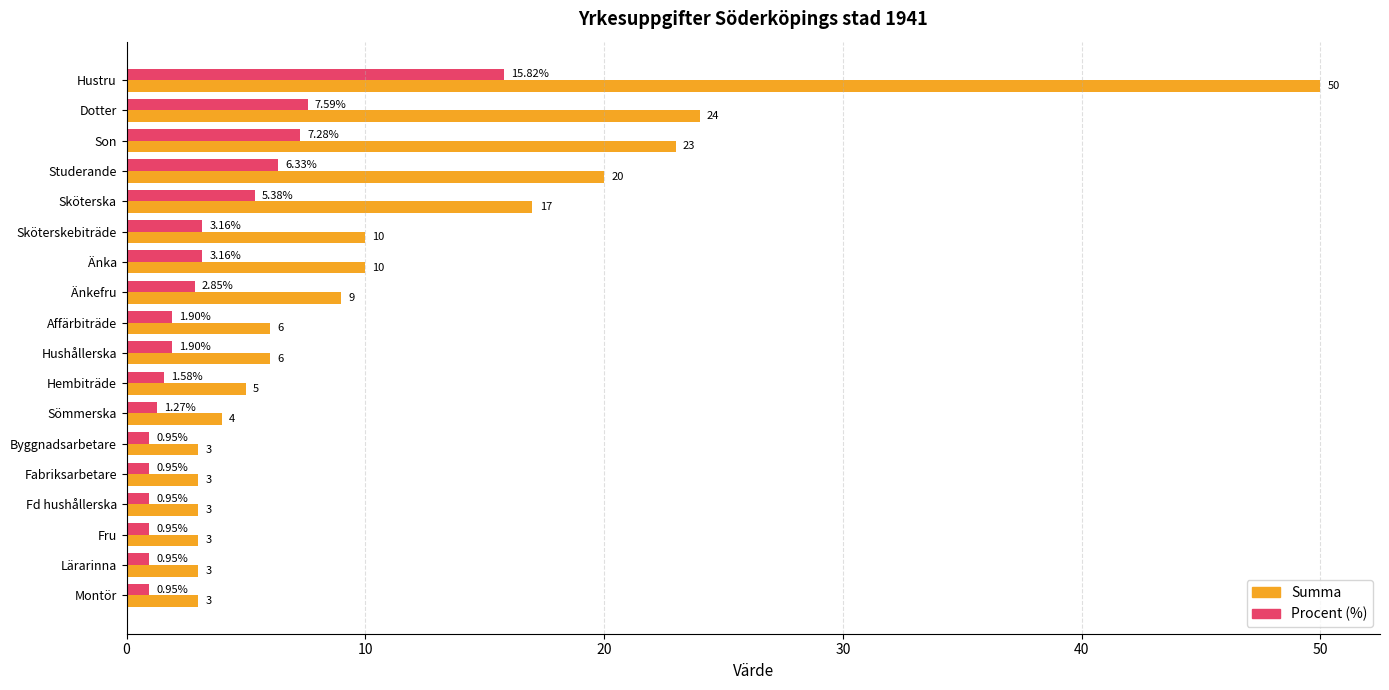

List the series in order of their peak value, lowest first.

Procent (%), Summa